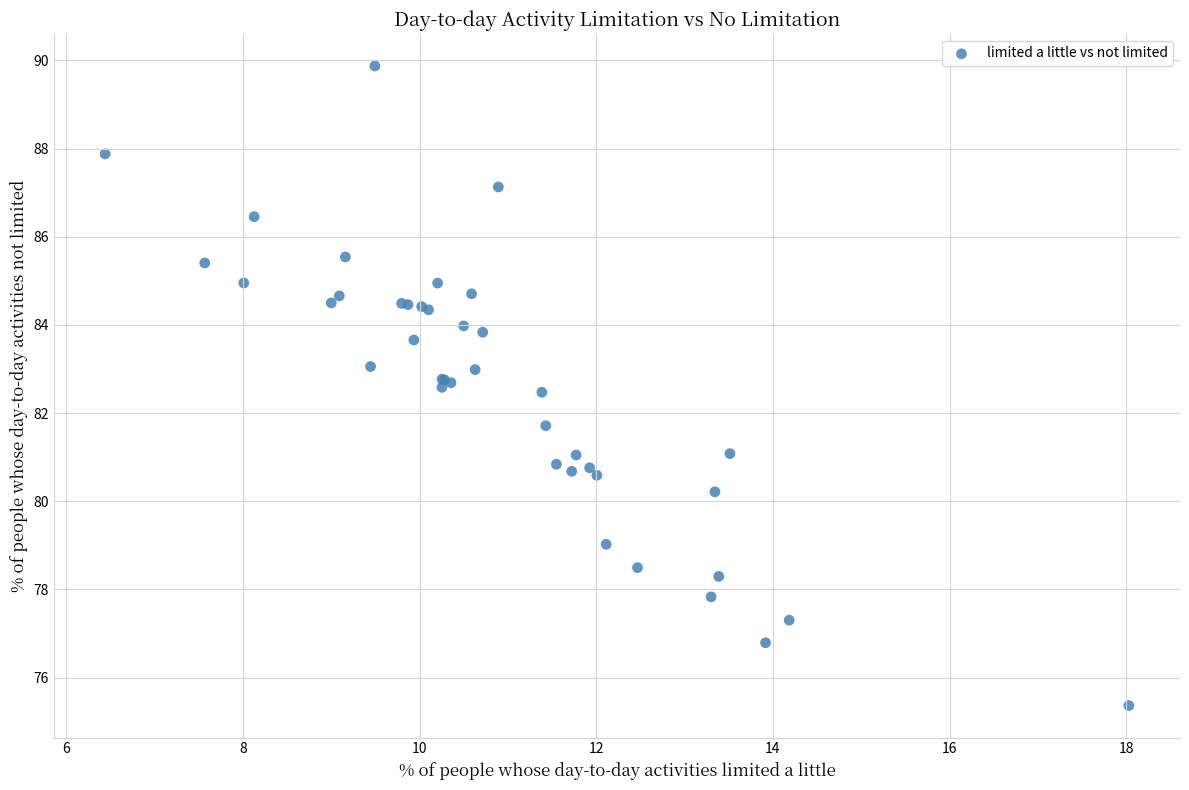

What Y value in the scatter plot is closest to 82?

81.7